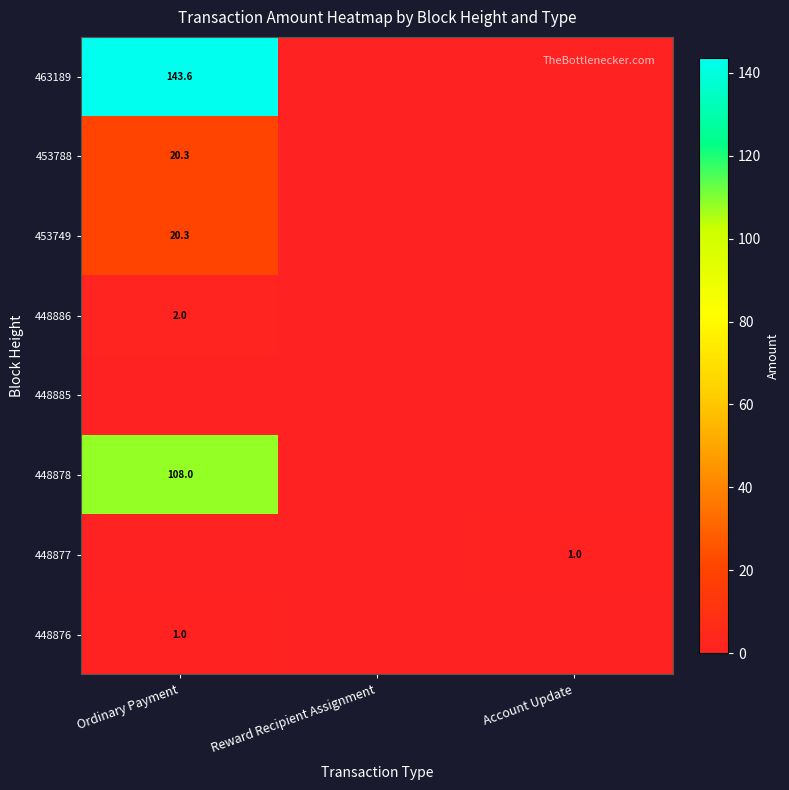

Which category has the lowest value across all series?

Reward Recipient Assignment